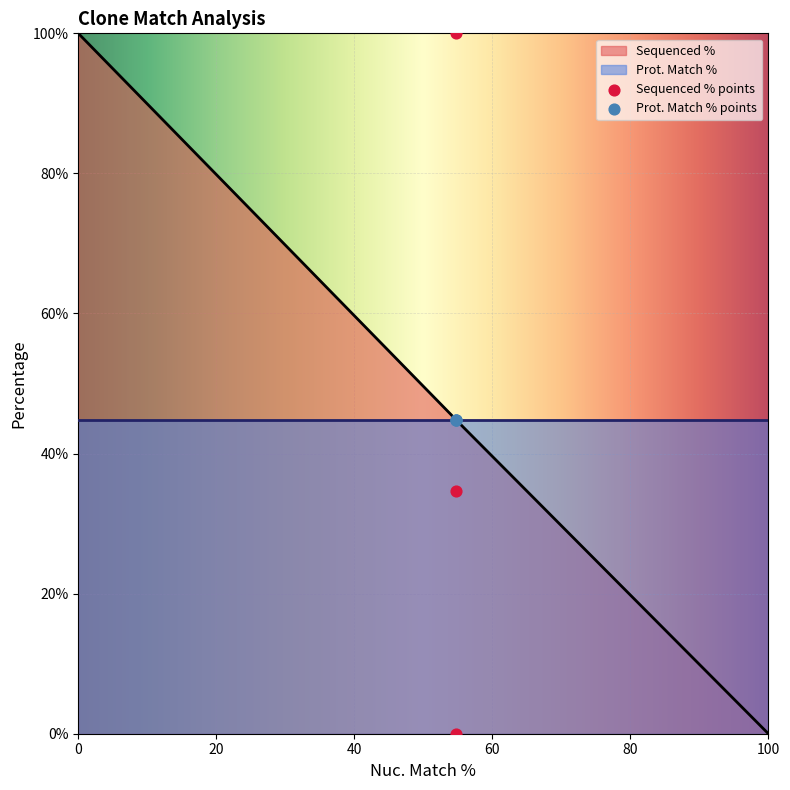

What is the ratio of the value at 54.7 to the value at 54.7?

2.9